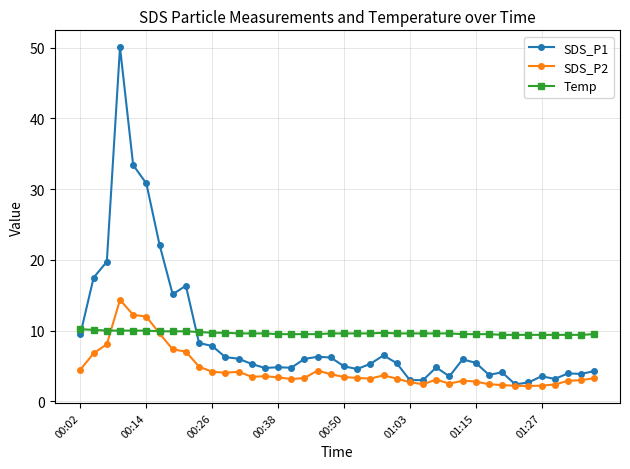

Which series has the largest range (max minus min)?

SDS_P1